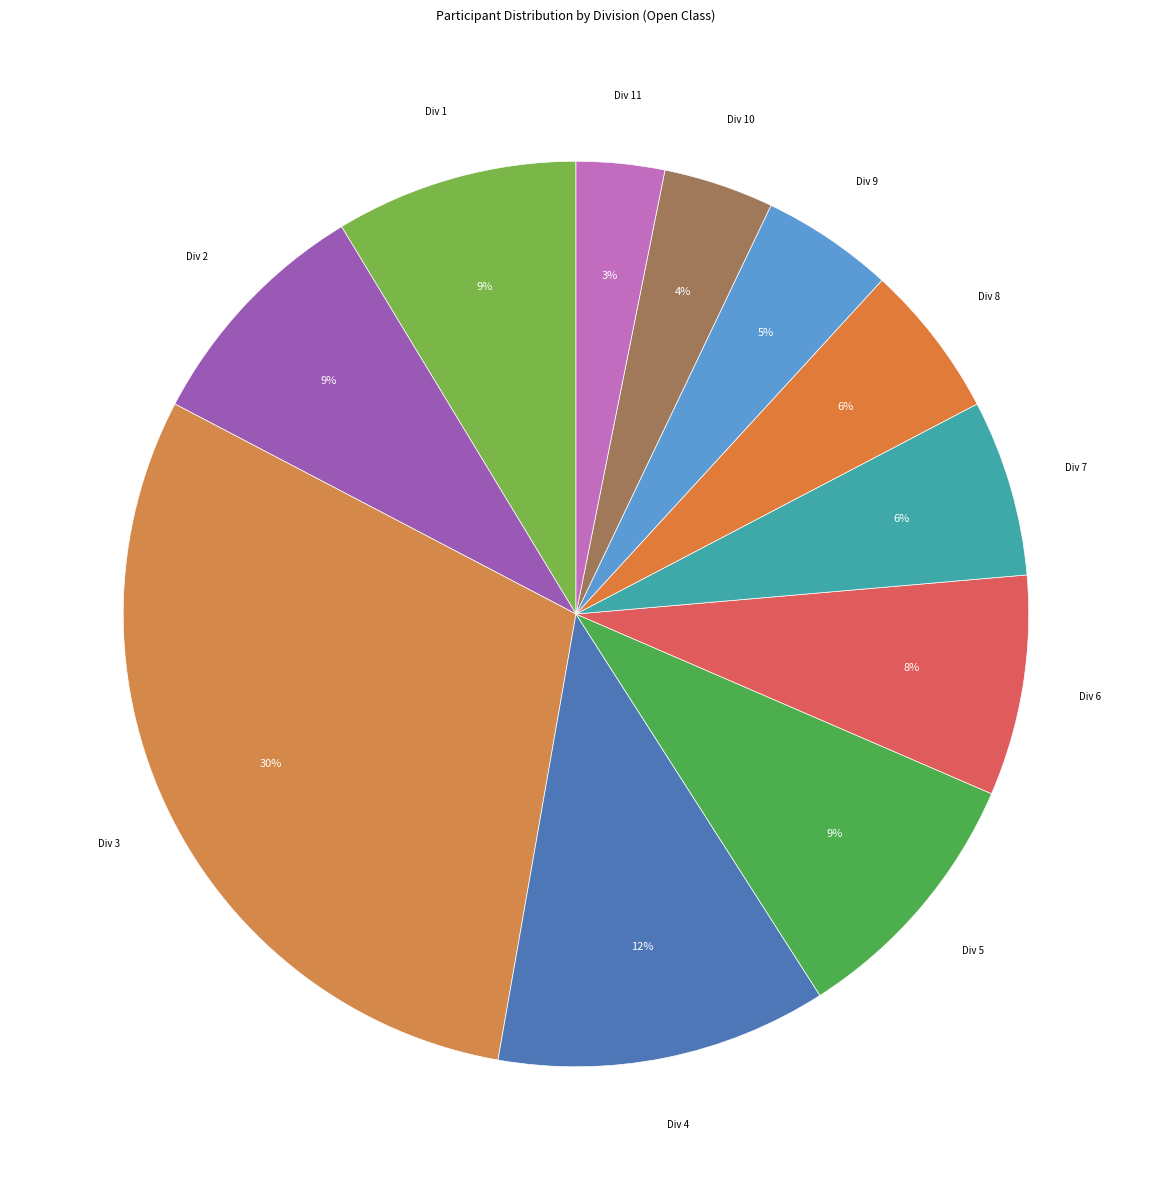

Does any single category account for the majority?

No